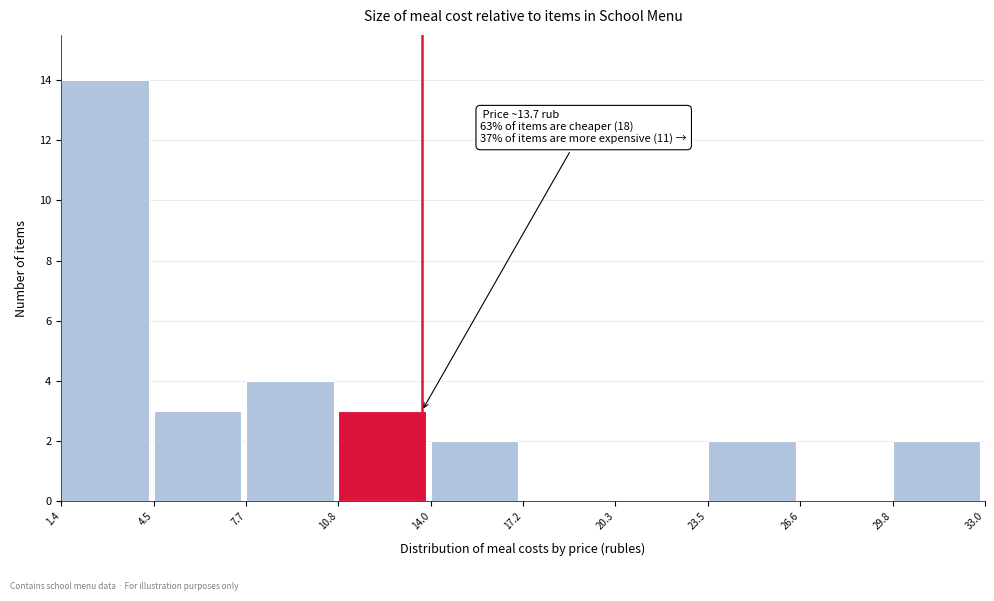

Which range on the x-axis has the tallest bar?

1.4 to 4.5